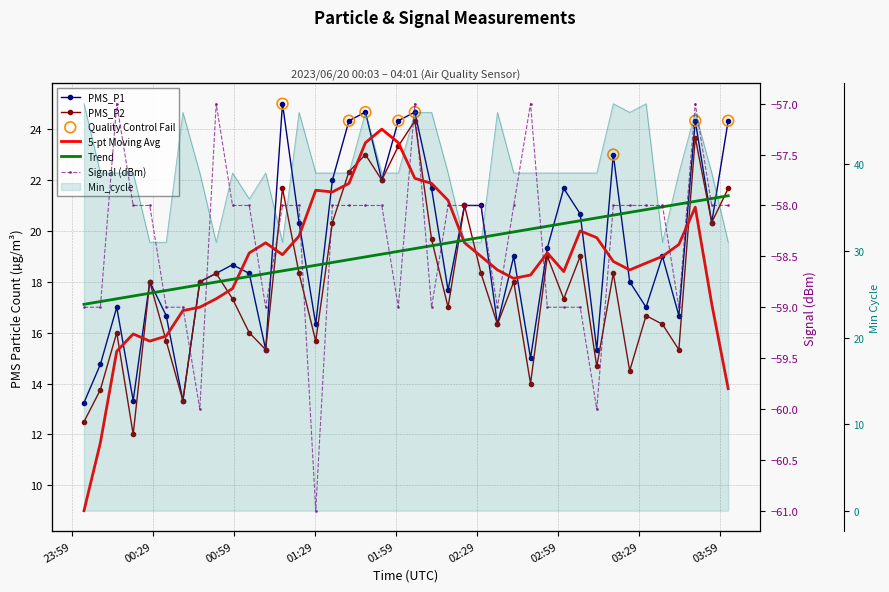

At which category is the sum across all series the highest?

2023/06/20 02:05:58